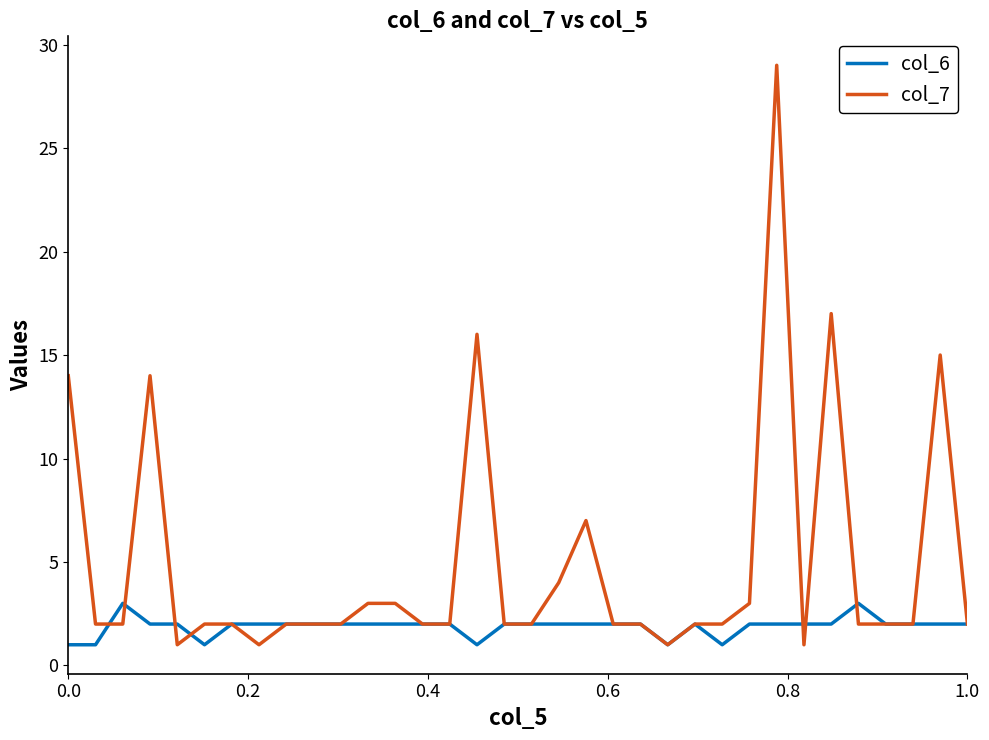

List the series in order of their overall mean, lowest first.

col_6, col_7